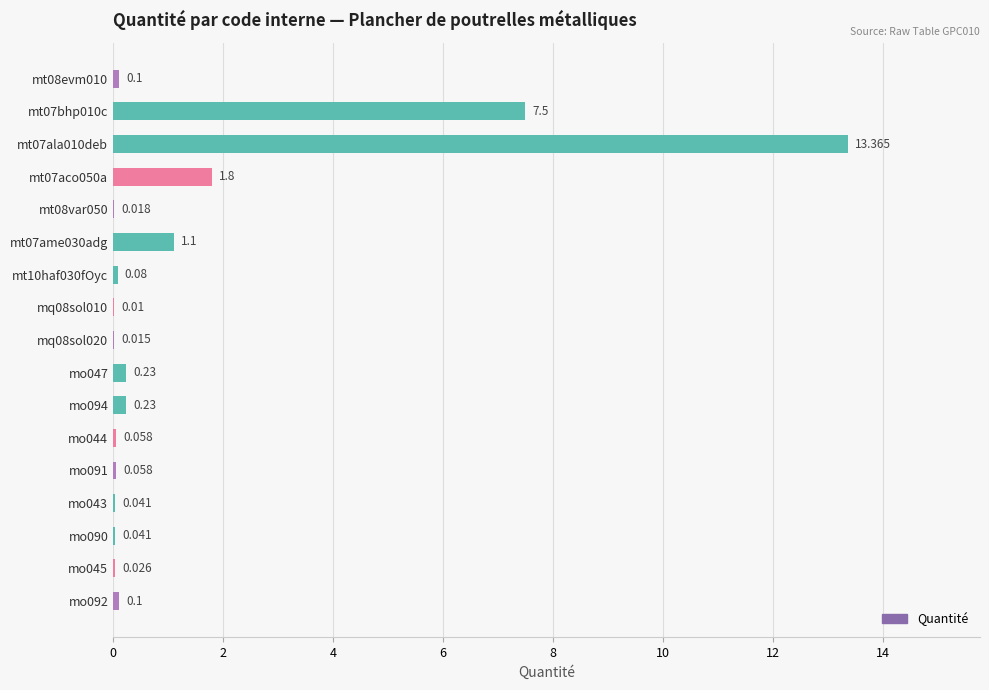

Are the bars grouped side by side (vs. stacked)?

No